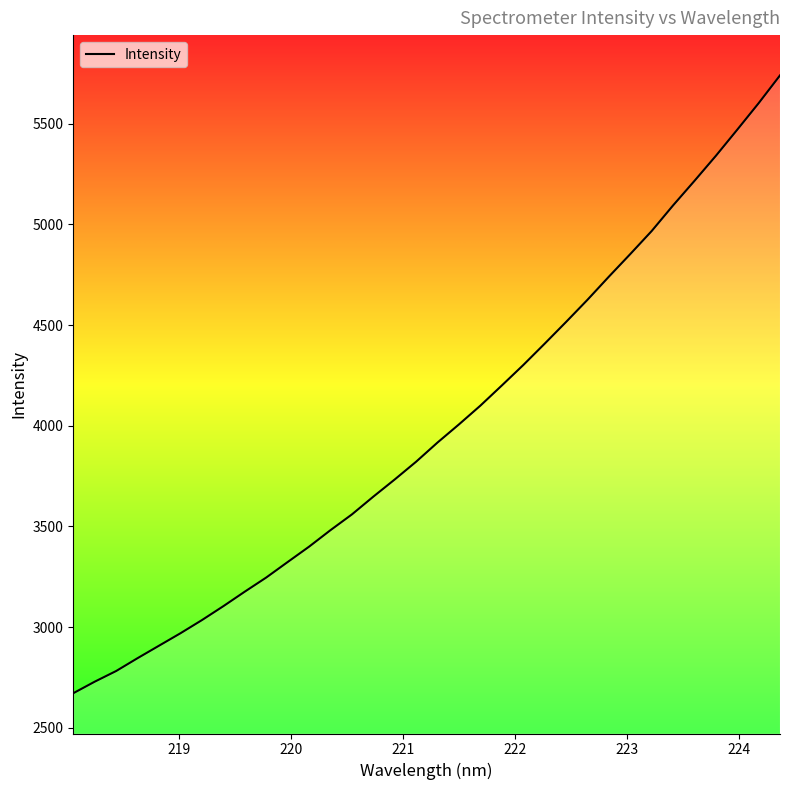

What is the minimum value shown in the chart?

2672.2